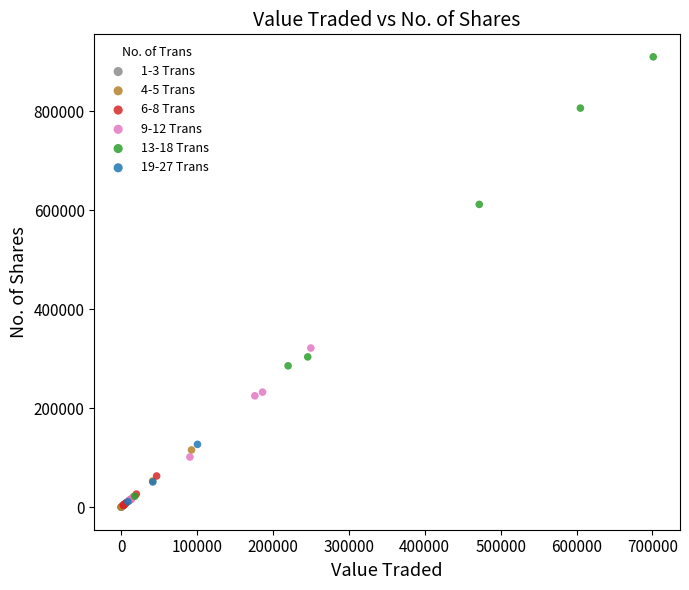

Which series reaches the maximum Y coordinate?

13-18 Trans